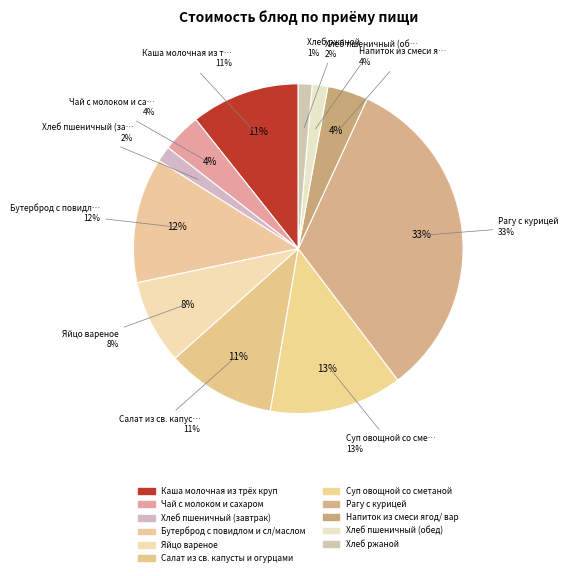

Is it true that Хлеб ржаной is 11% of the pie?

False